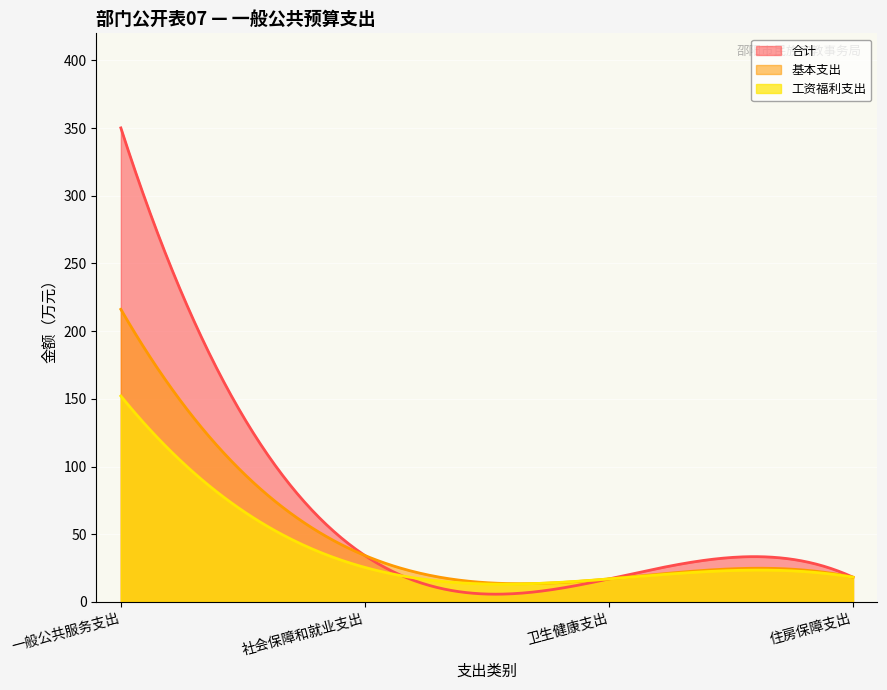

What value does the 工资福利支出 series have at 一般公共服务支出?

152.1